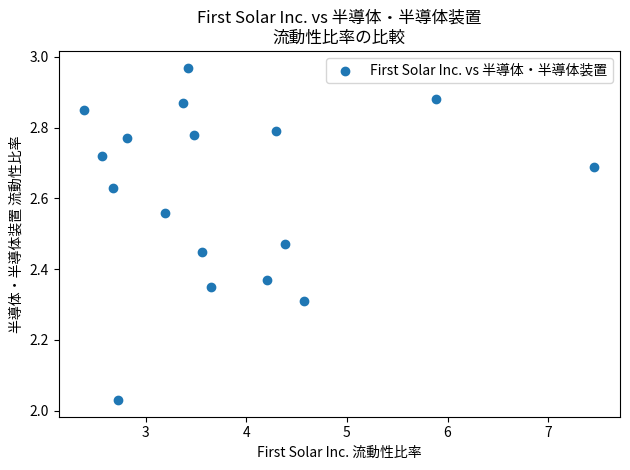

What is the range of X values (max minus min)?

5.1